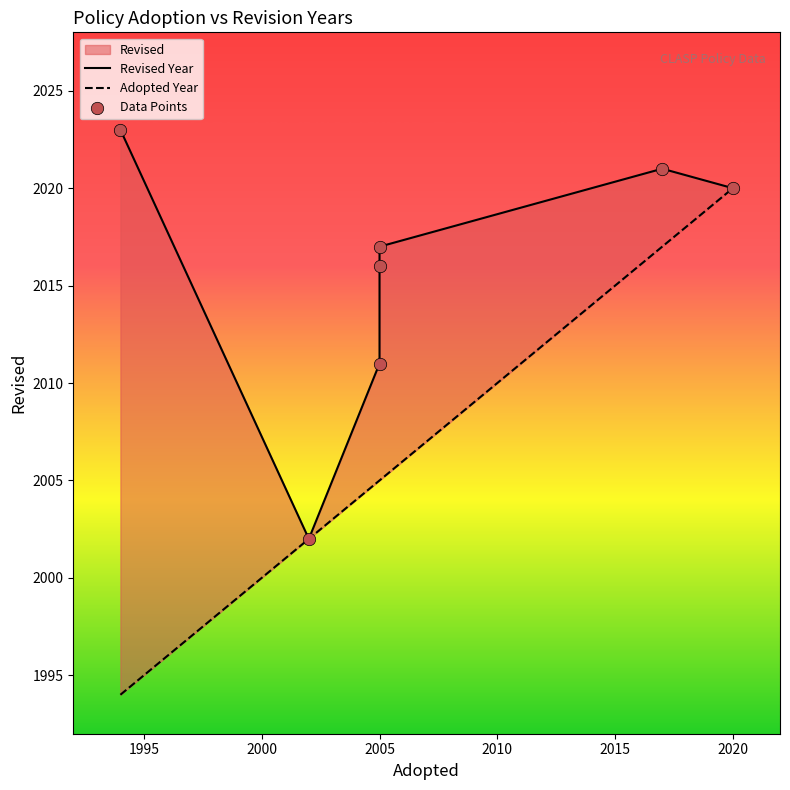

At how many categories does at least one series exceed 2014?

5